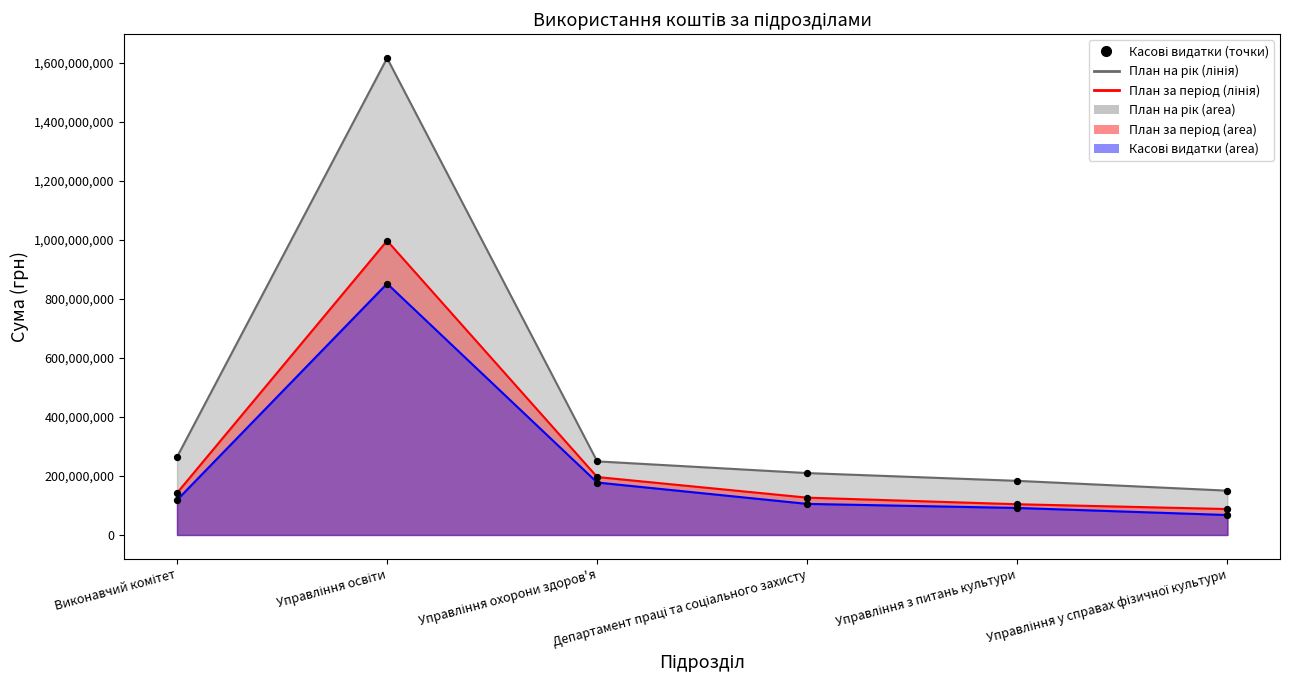

At how many categories does at least one series exceed 1542233050?

1